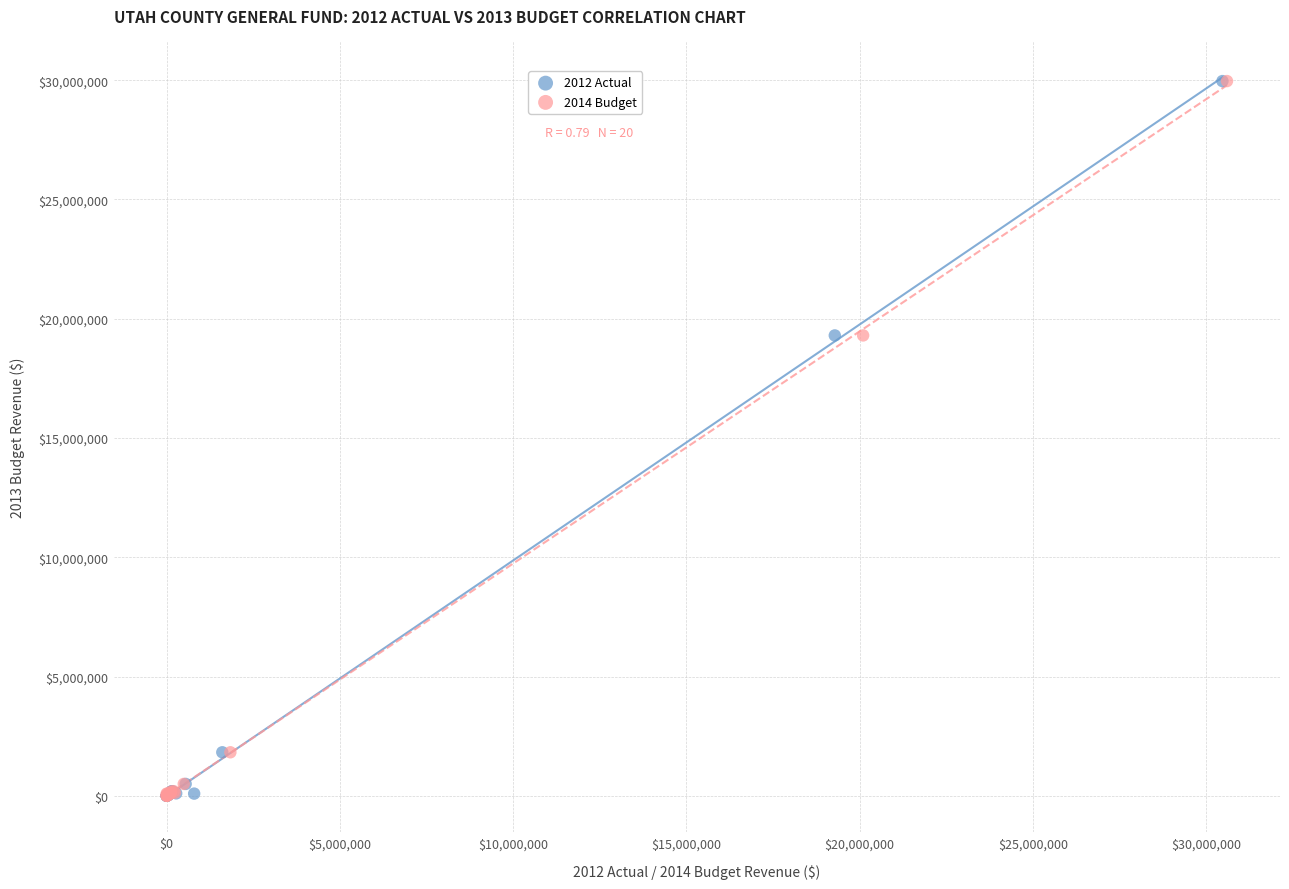

What are all the series names shown in the legend?

2012 Actual, 2014 Budget